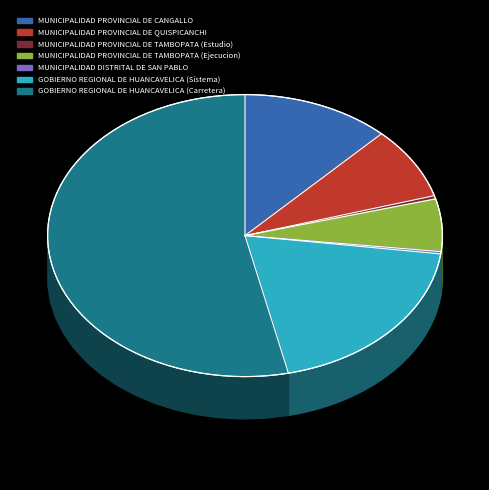

How many slices are in this pie chart?

7